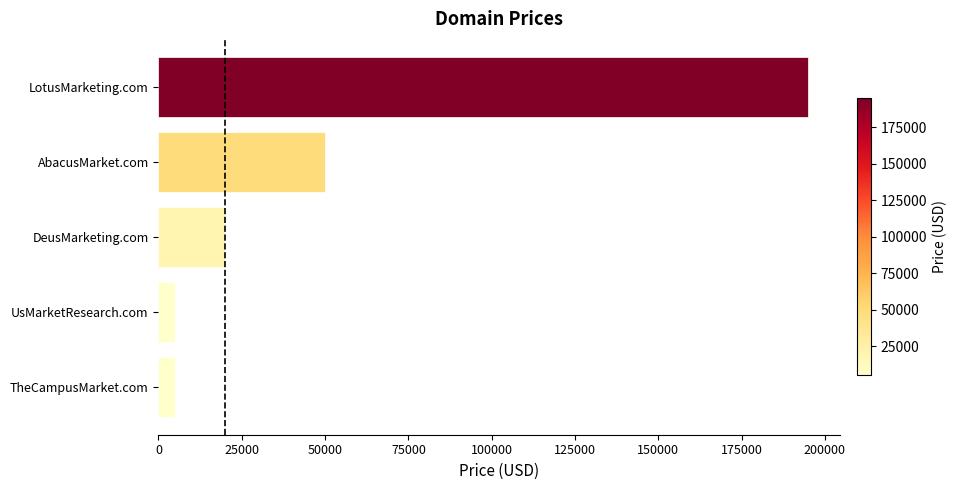

What is the average value?

54888